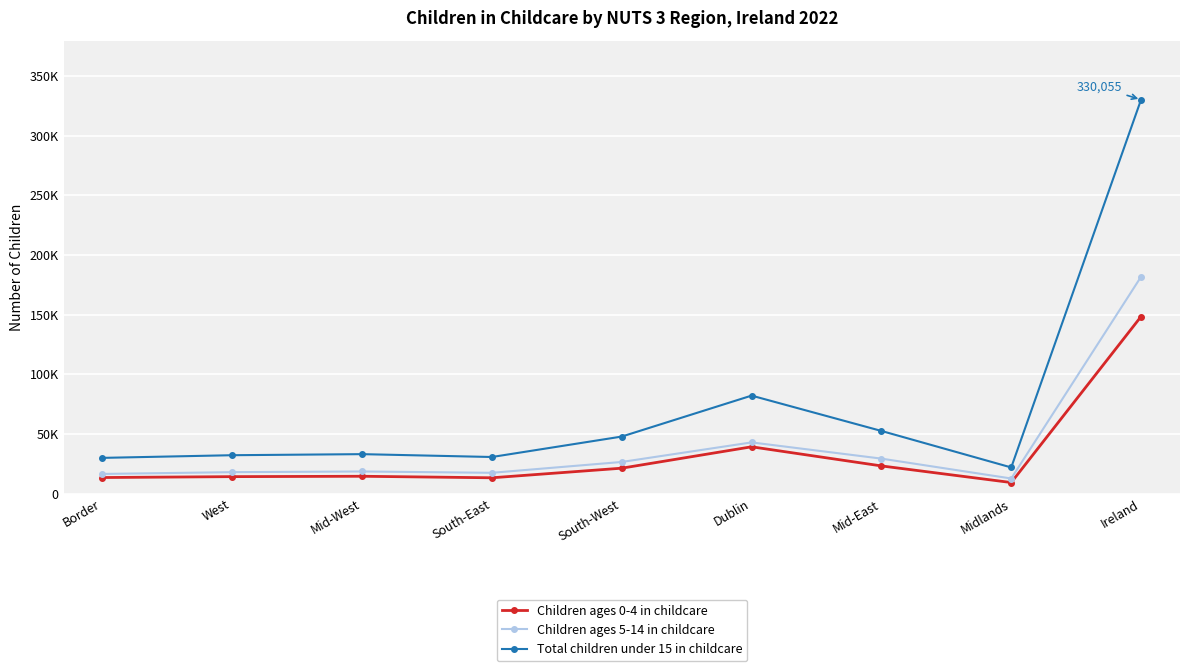

Is this an area chart (filled region under the line)?

No